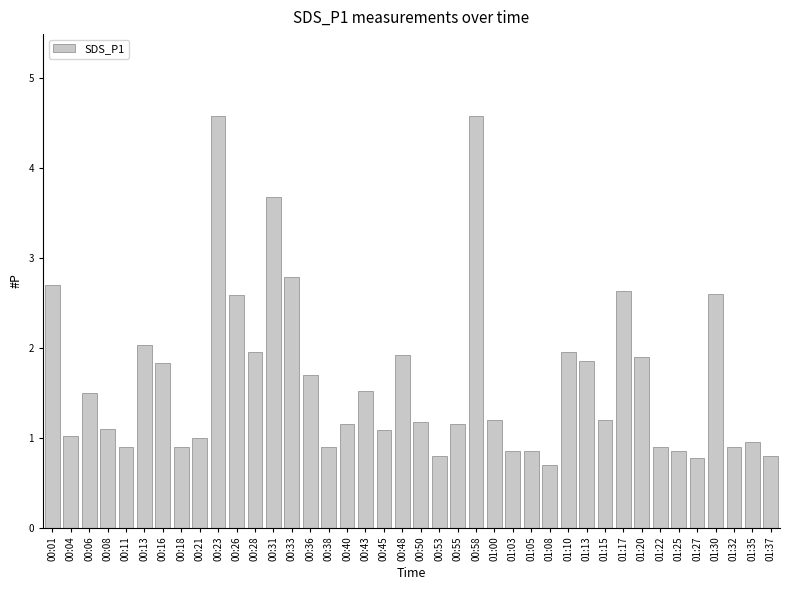

How many series are shown in this chart?

1